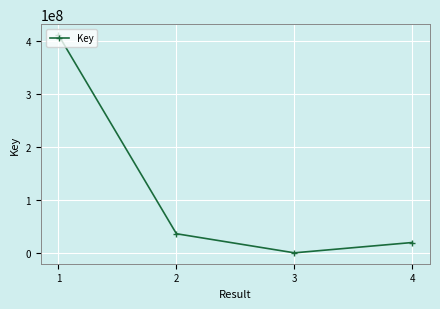

What is the minimum value shown in the chart?

3584